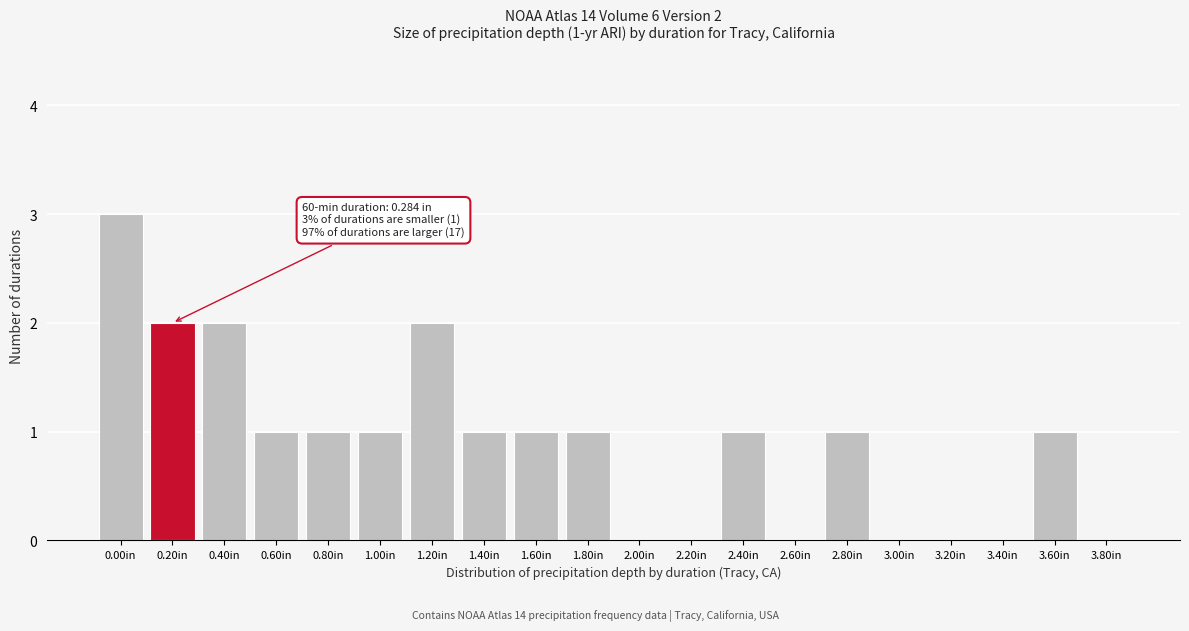

Reading left to right, list all the values displayed in this chart.

0.00in=3	0.20in=2	0.40in=2	0.60in=1	0.80in=1	1.00in=1	1.20in=2	1.40in=1	1.60in=1	1.80in=1	2.00in=0	2.20in=0	2.40in=1	2.60in=0	2.80in=1	3.00in=0	3.20in=0	3.40in=0	3.60in=1	3.80in=0